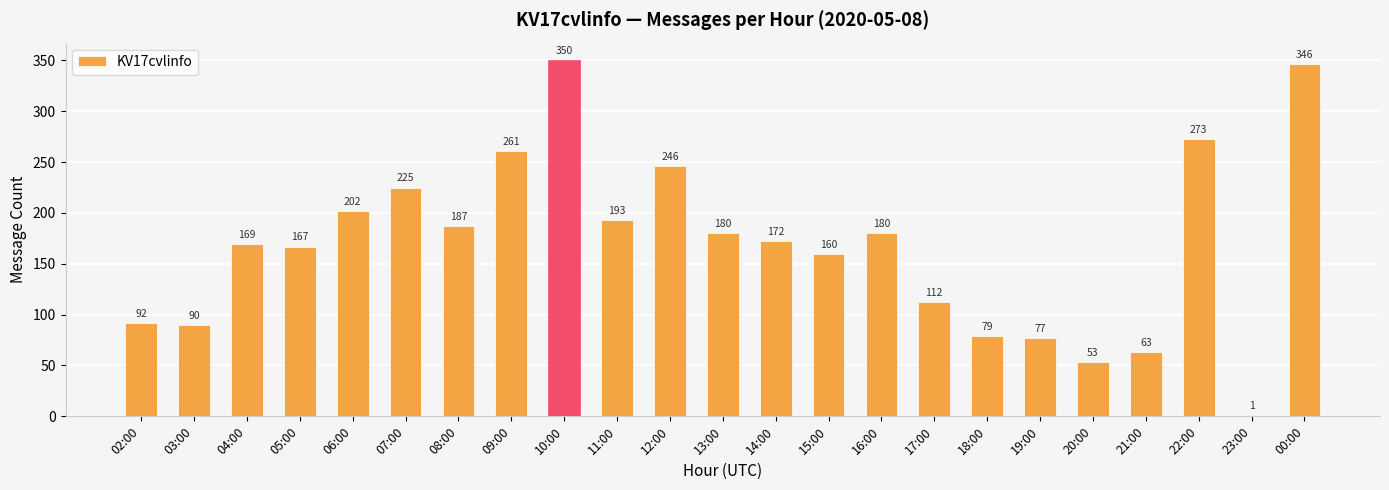

The chart shows a value of 43 at 21:00. True or false?

False